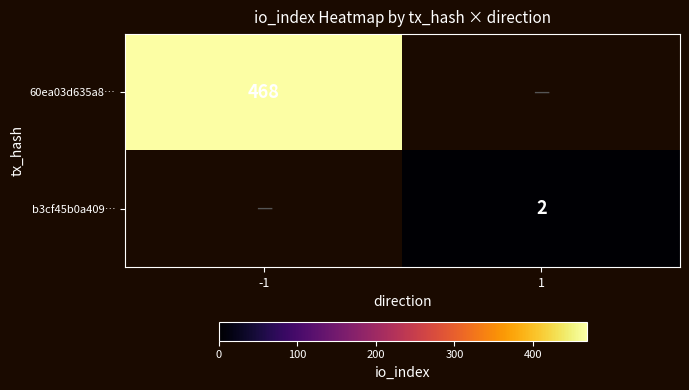

The value of 60ea03d635a8… at -1 is 468. True or false?

True